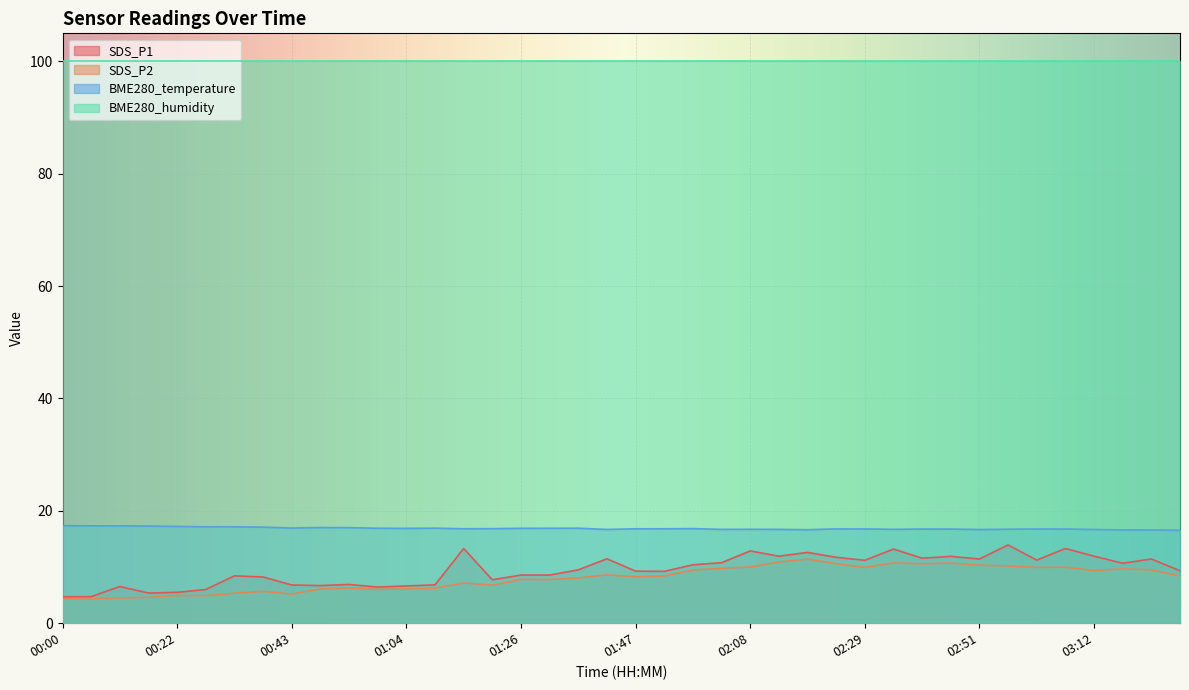

Which category has the highest value across all series?

00:00